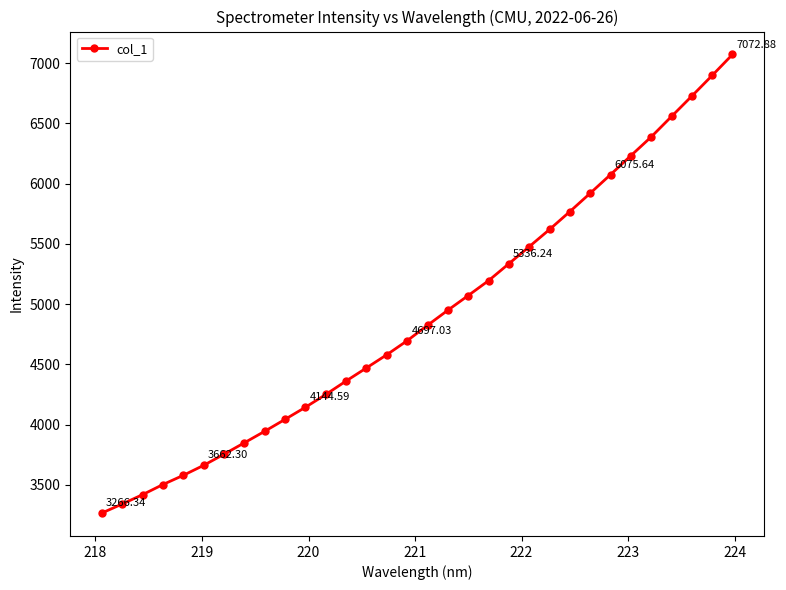

What is the difference between the second highest and minimum values?

3632.3